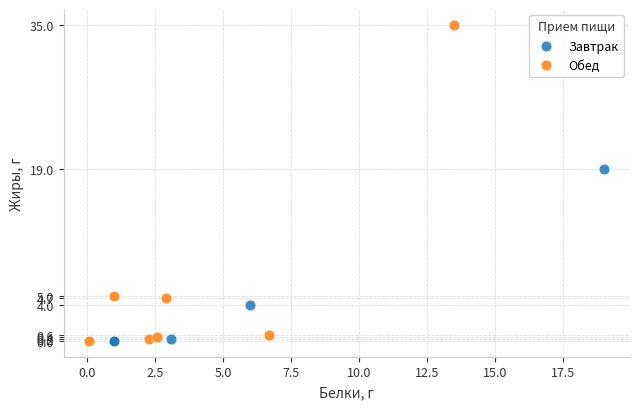

Which series contains the highest Y value?

Обед